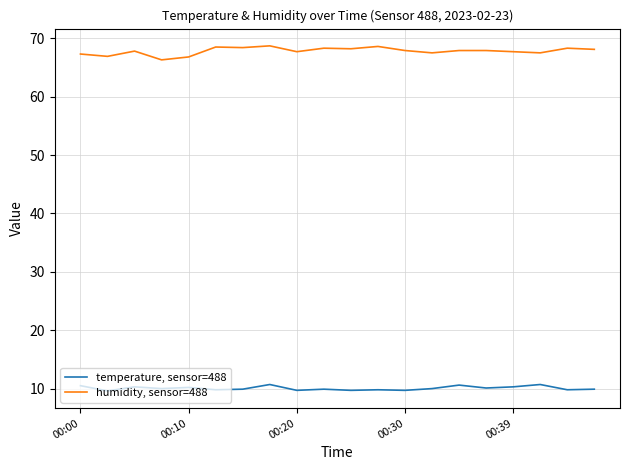

What is the minimum value shown in the chart?

9.6